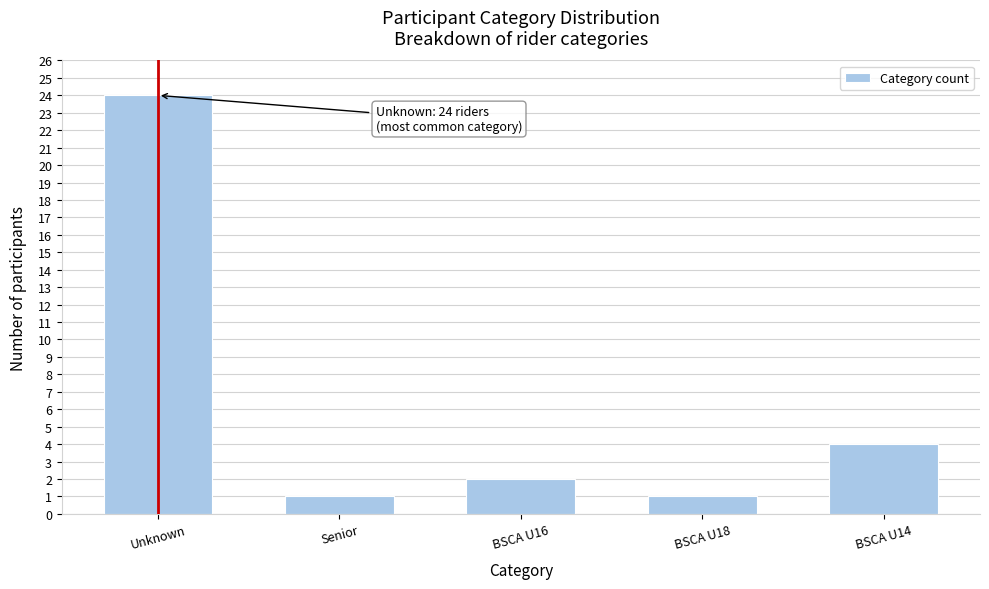

Reading right to left, extract all data points from this chart.

BSCA U14=4	BSCA U18=1	BSCA U16=2	Senior=1	Unknown=24